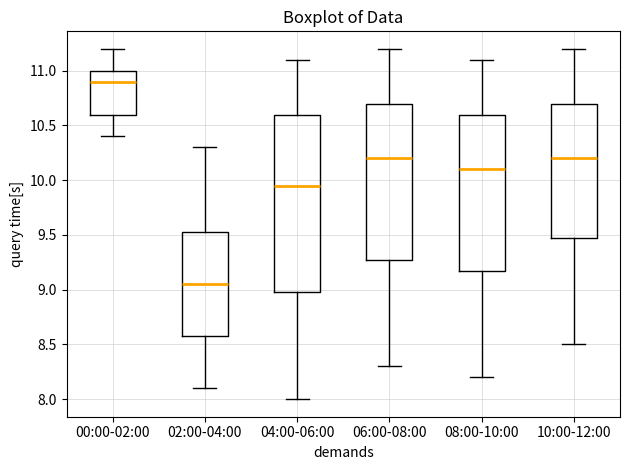

Reading left to right, transcribe this box plot: for each box, give where its median line is, the range the box spans, and where its two whiskers end, as read against the y-axis. The values are not printed on the chart, so give them approximately, as read against the axis.

00:00-02:00: median 10.90, box 10.60 to 11.00, whiskers 10.40 to 11.20
02:00-04:00: median 9.05, box 8.60 to 9.55, whiskers 8.10 to 10.30
04:00-06:00: median 9.95, box 9.00 to 10.60, whiskers 8.00 to 11.10
06:00-08:00: median 10.20, box 9.30 to 10.70, whiskers 8.30 to 11.20
08:00-10:00: median 10.10, box 9.20 to 10.60, whiskers 8.20 to 11.10
10:00-12:00: median 10.20, box 9.50 to 10.70, whiskers 8.50 to 11.20